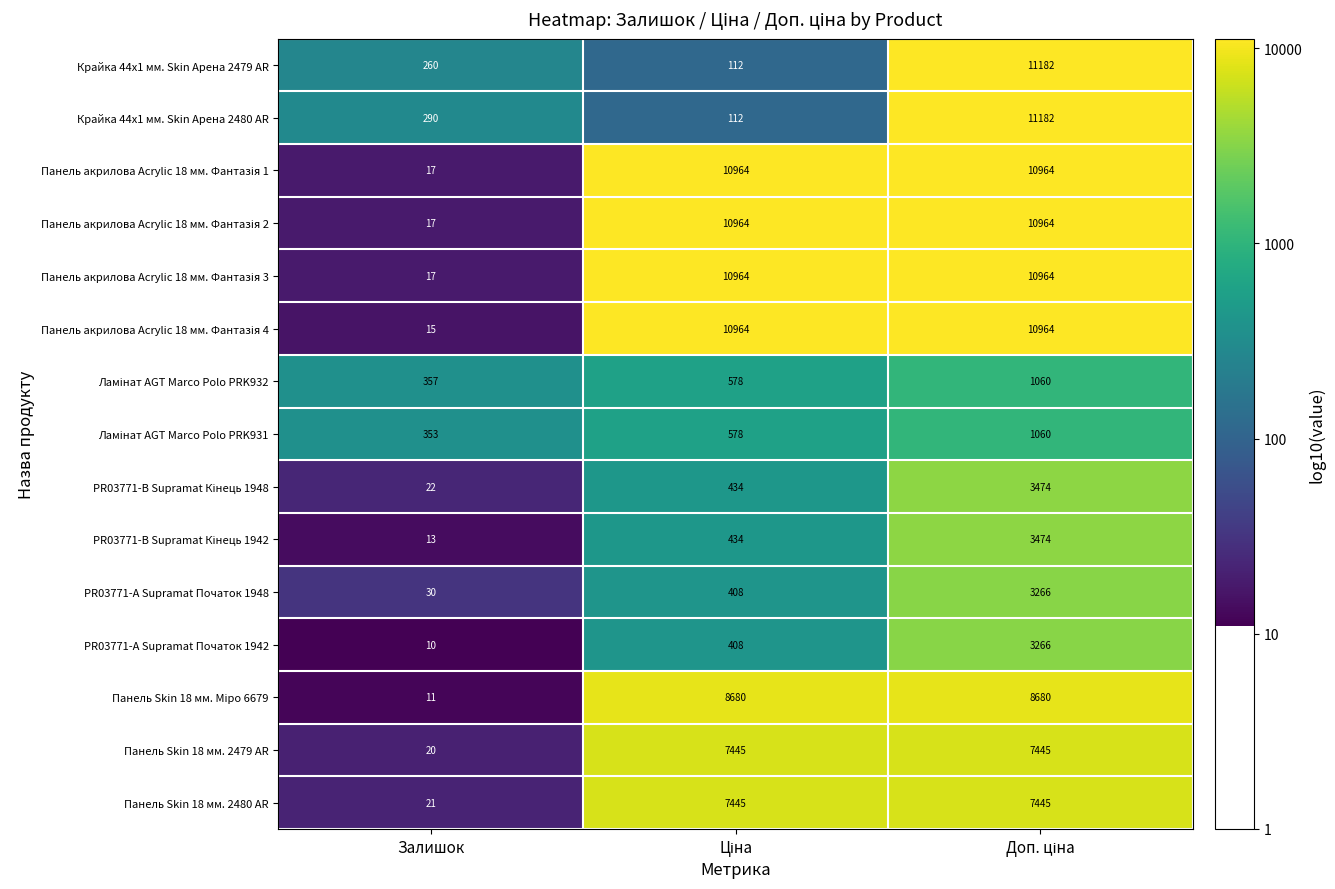

What is the minimum value shown in the chart?

10